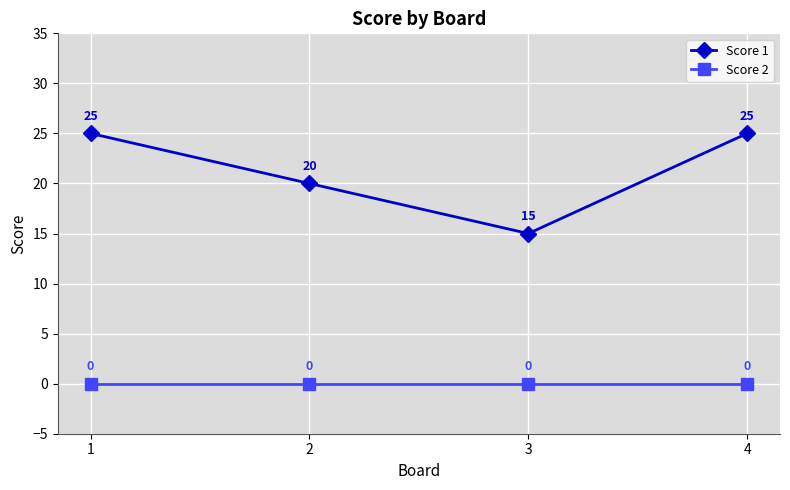

What is the difference between the Score 1 values at 2 and 4?

5